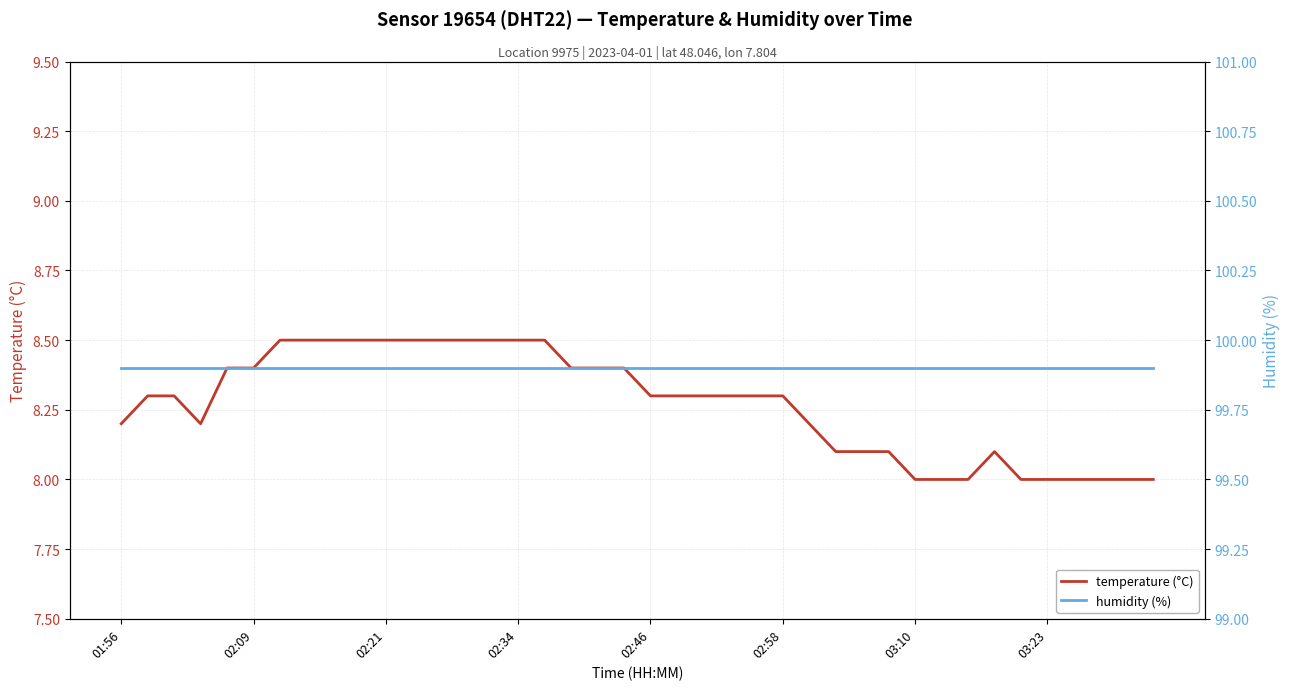

What position from the right is 26?

14